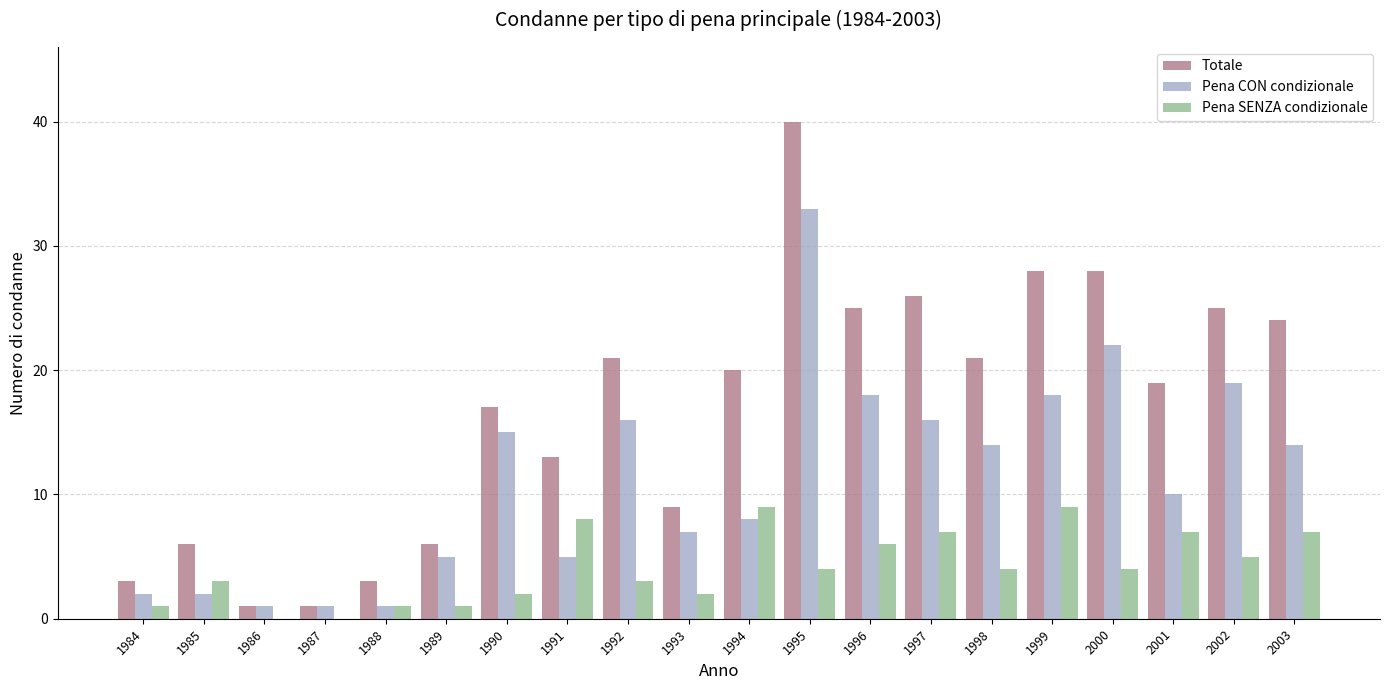

Which category has the highest value across all series?

1995